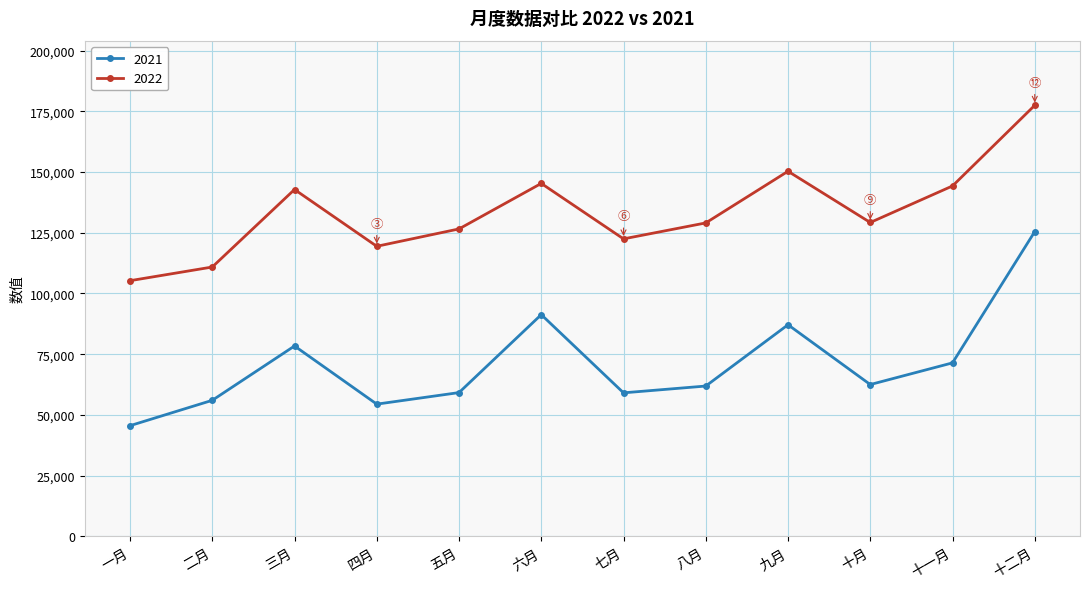

What is the sum of all 2021 values?

852428